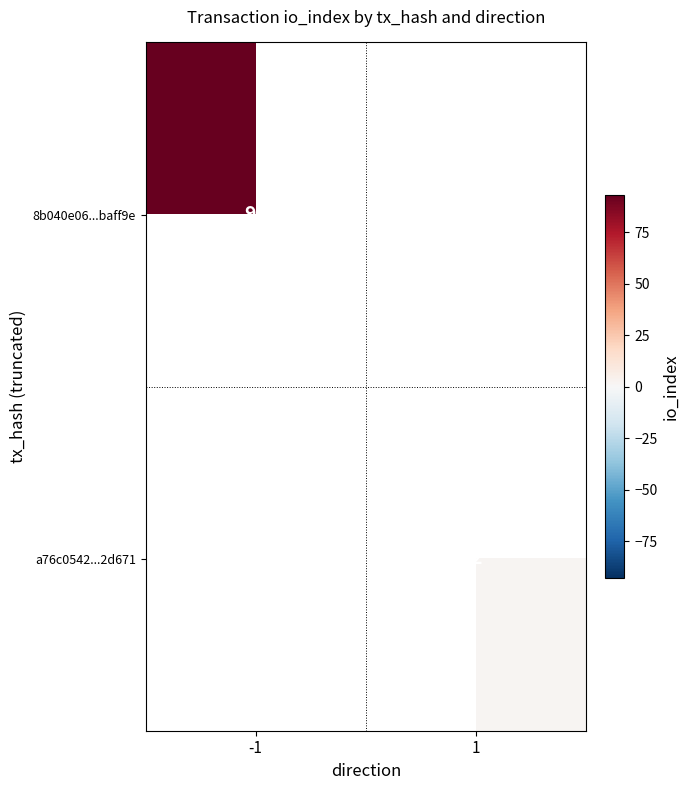

The 8b040e06...baff9e series shows 93 at -1. True or false?

True